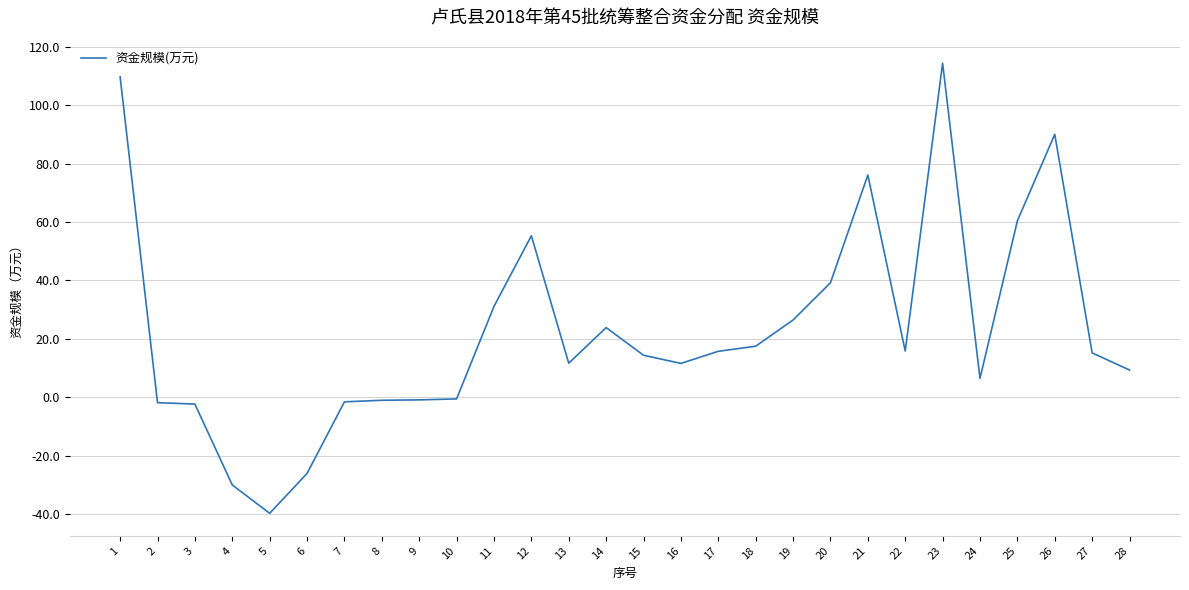

True or false: the data shows -0.5 at 10.

True